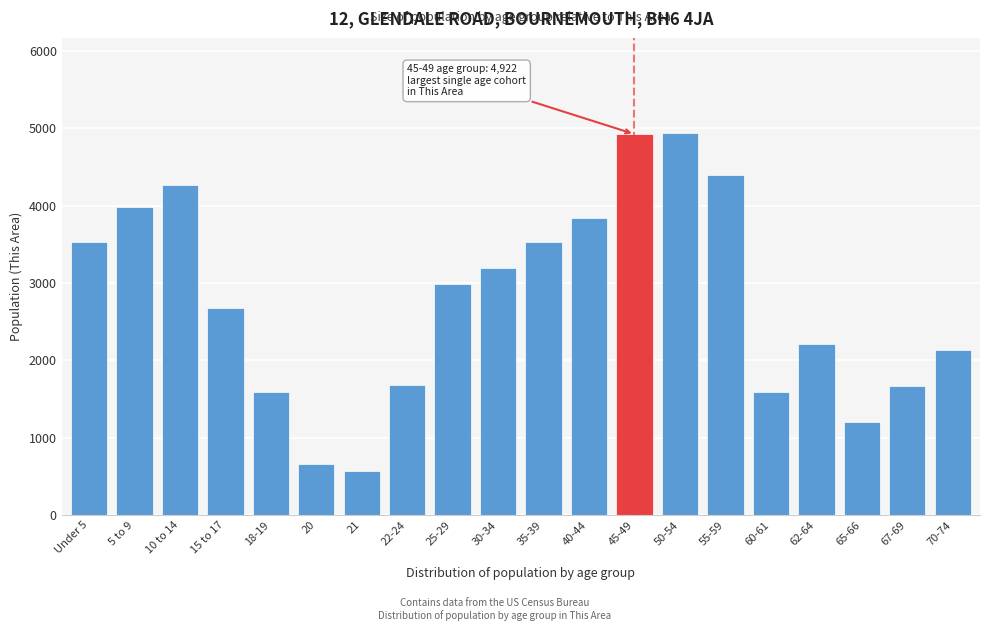

What is the sum of all values?

55559